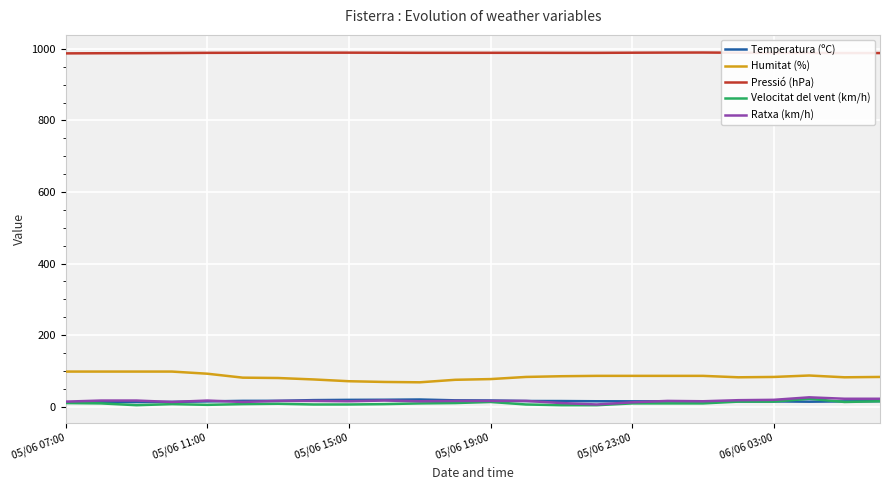

What is the minimum value for Humitat (%)?

68.0